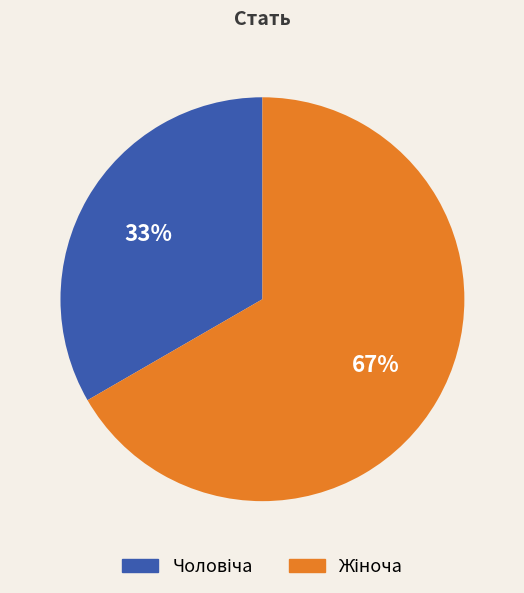

Does any single category account for the majority?

Yes